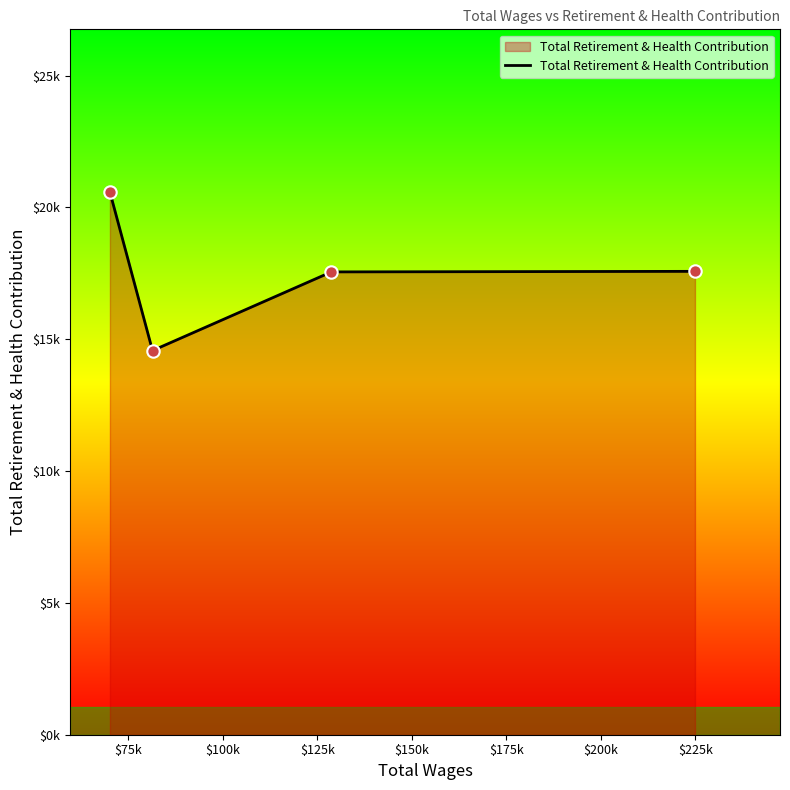

Is this an area chart (filled region under the line)?

Yes